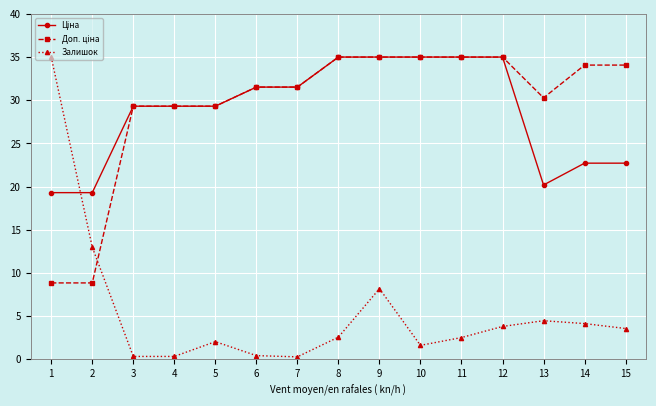

What is the greatest value displayed?

35.0